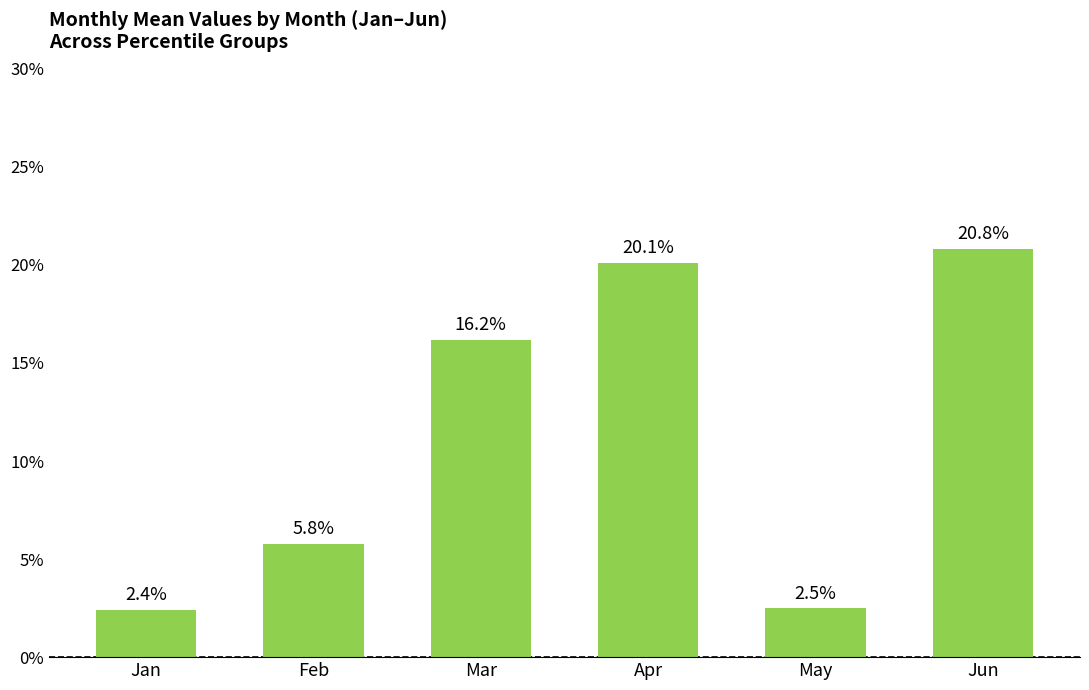

Reading right to left, transcribe all the data shown in this chart.

Jun=0.2	May=0.0	Apr=0.2	Mar=0.2	Feb=0.1	Jan=0.0